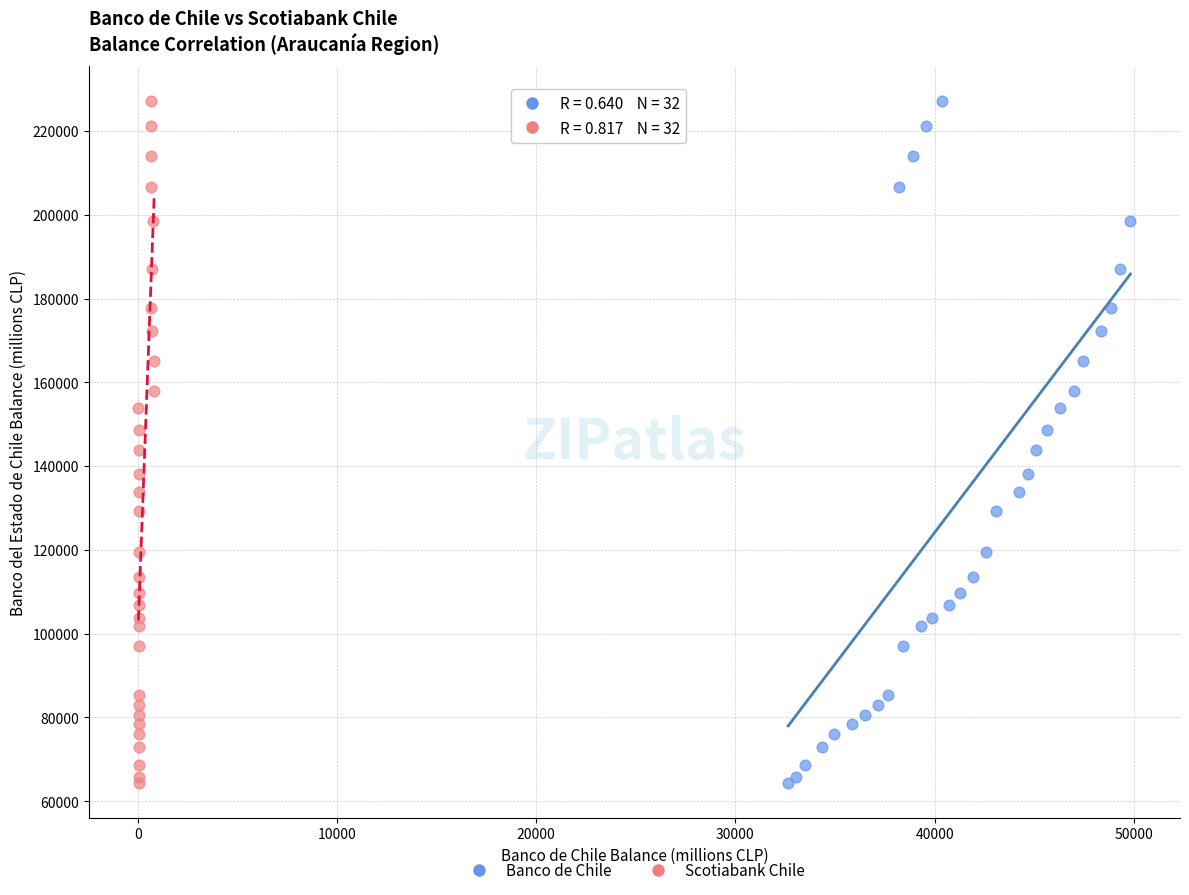

What are all the series names shown in the legend?

Banco de Chile, Scotiabank Chile